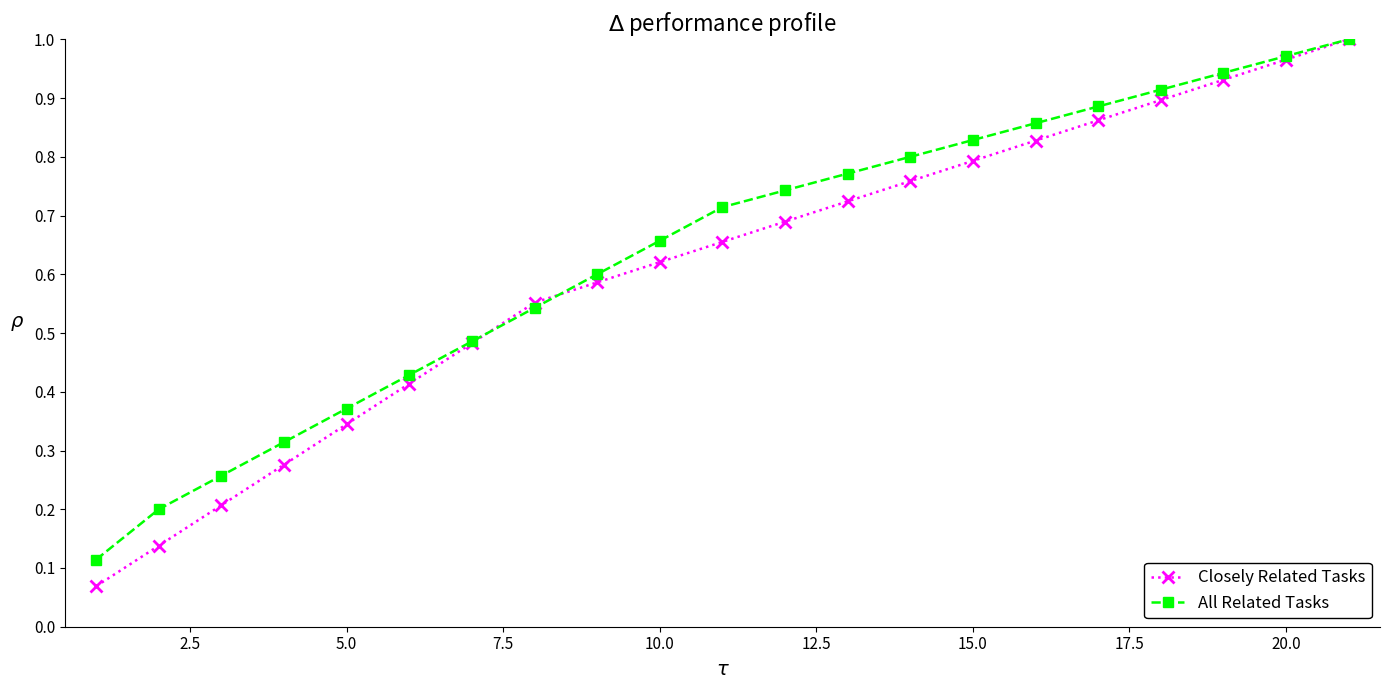

True or false: Closely Related Tasks and All Related Tasks intersect in this chart.

True